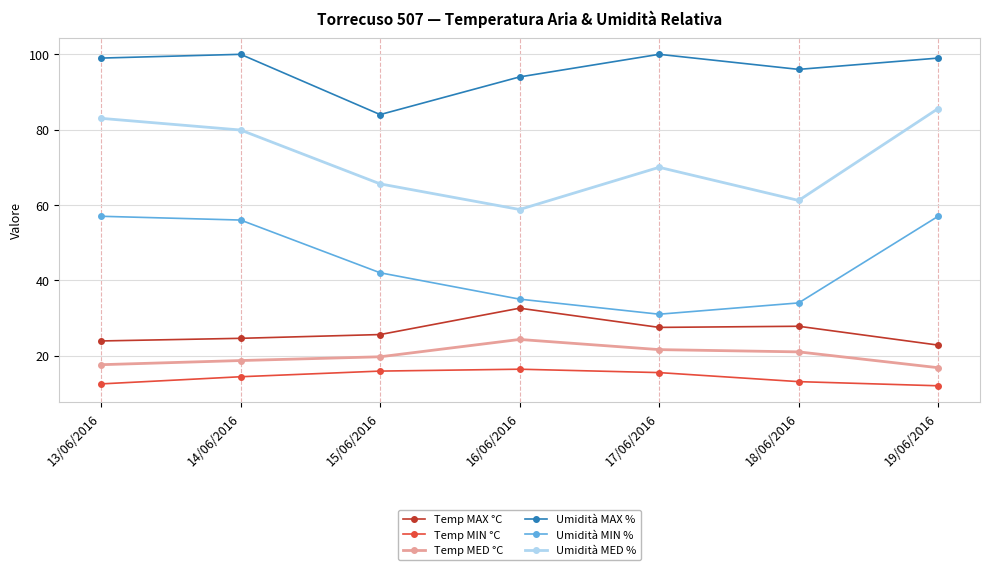

Is it true that Temp MAX °C equals 41.4 at 18/06/2016?

False